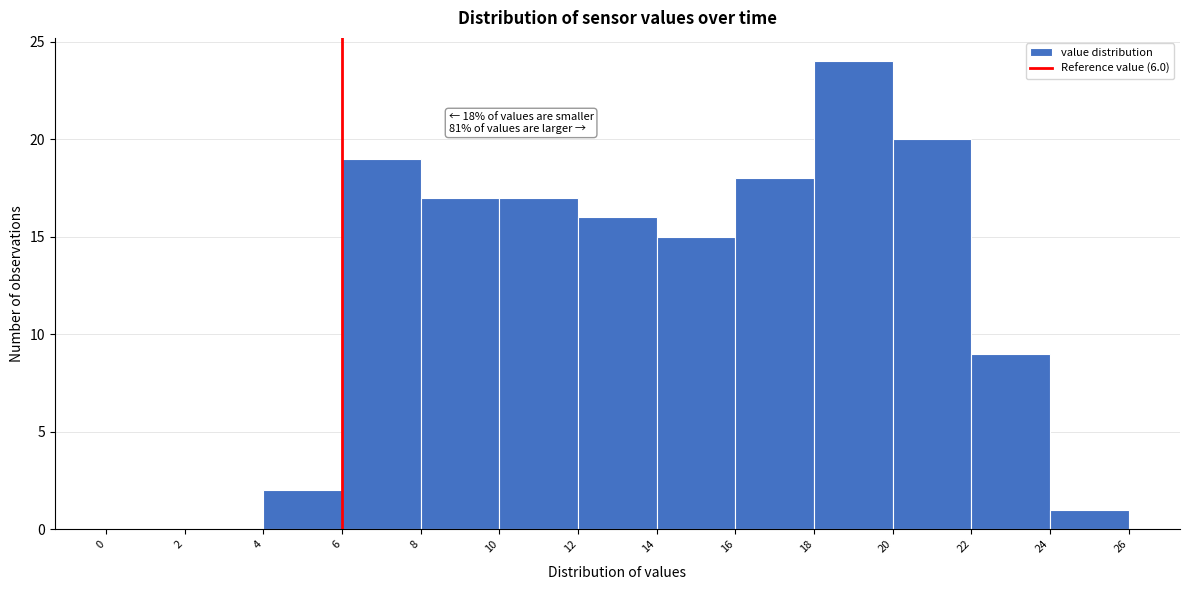

Over which range of the x-axis is the bar tallest?

18 to 20